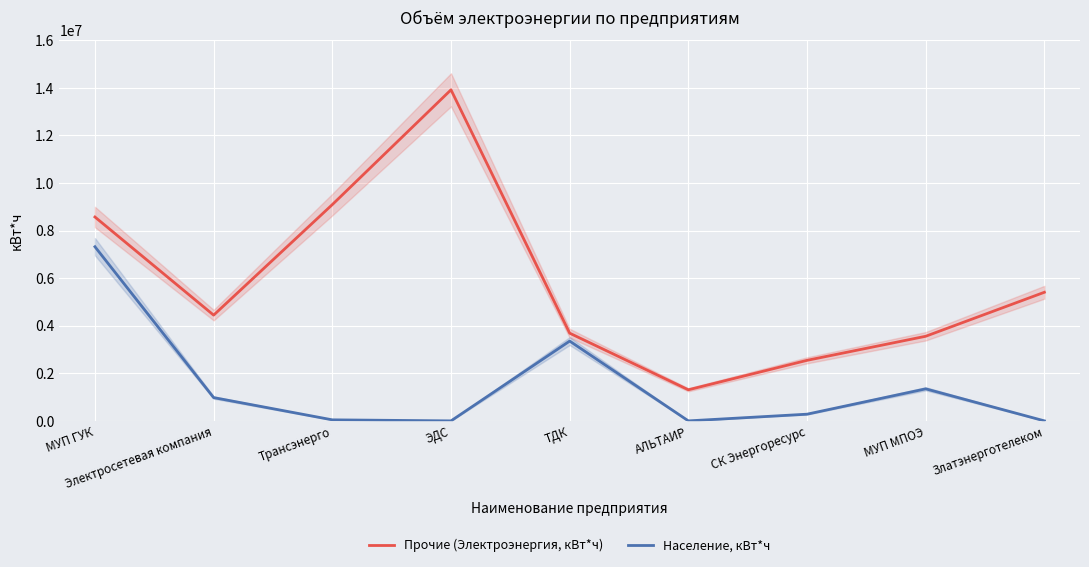

What is the maximum value shown in the chart?

13914613